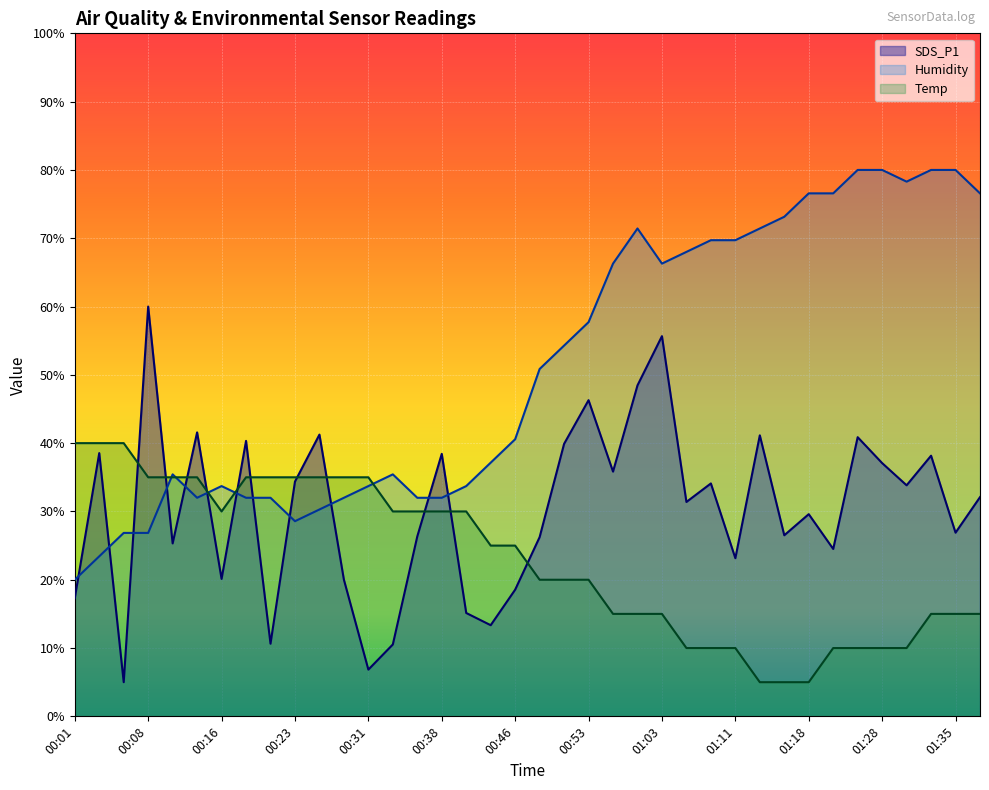

The value of SDS_P1 at 00:06 is 2.4. True or false?

False